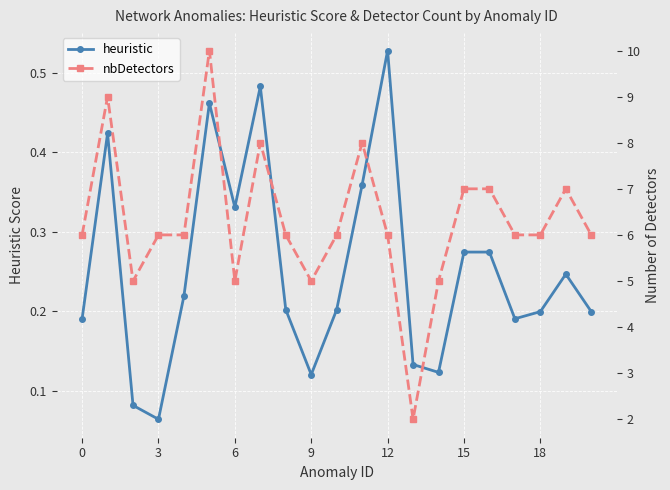

The value of heuristic at 10 is 0.3. True or false?

False